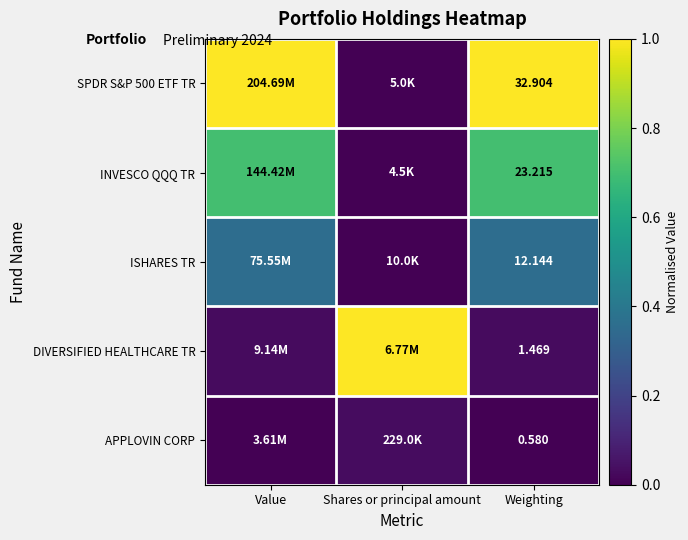

At how many categories does at least one series exceed 0?

3